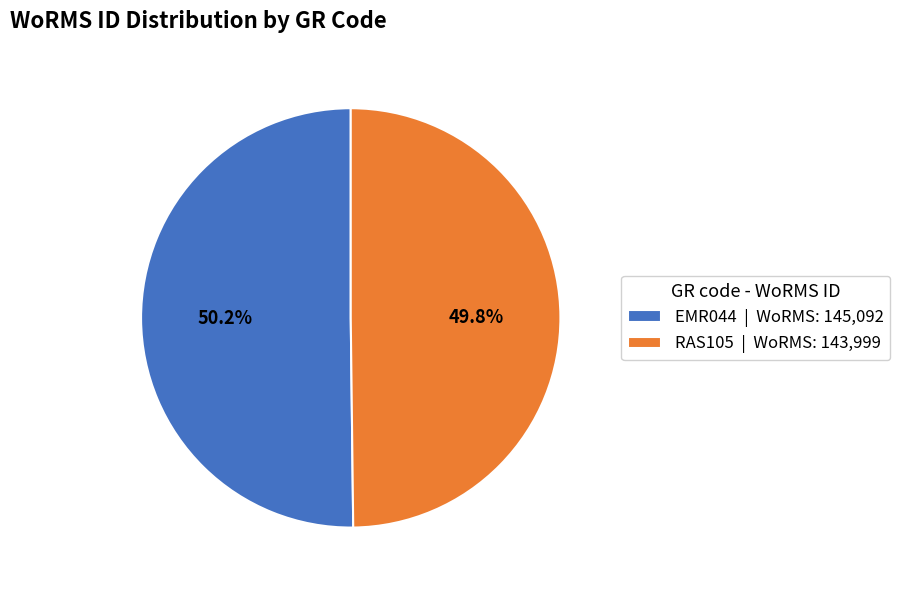

To the nearest percent, what portion does EMR044 represent?

50%